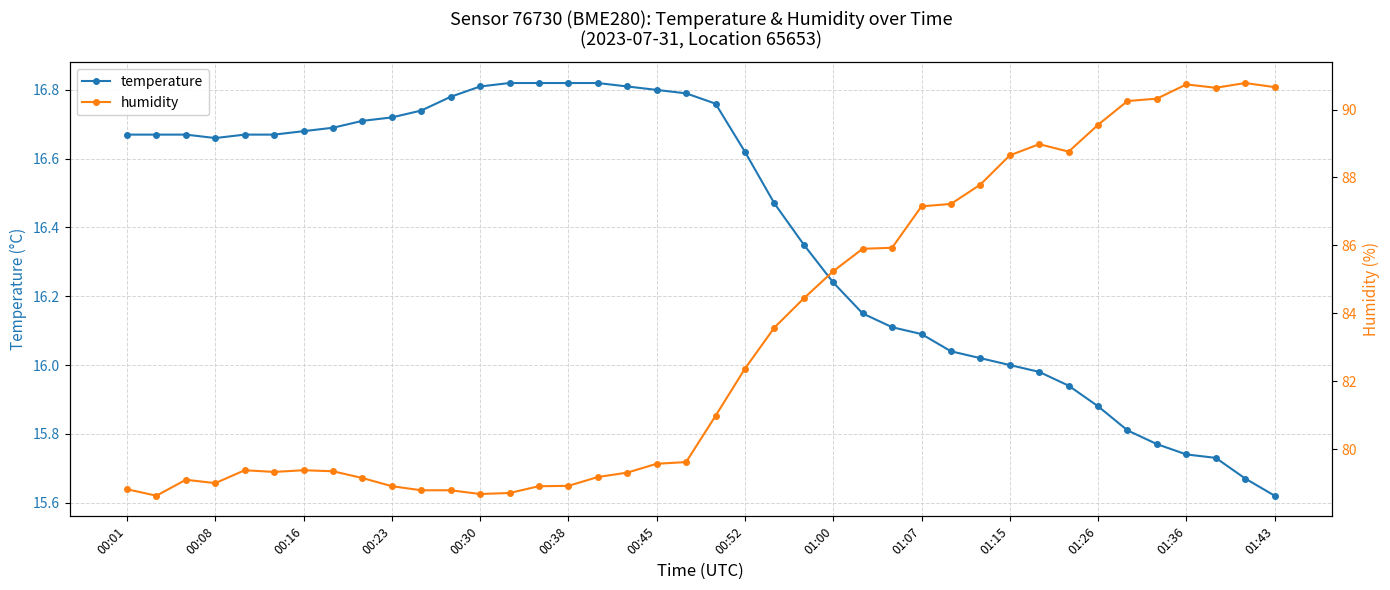

What is the average value of the temperature series?

16.4